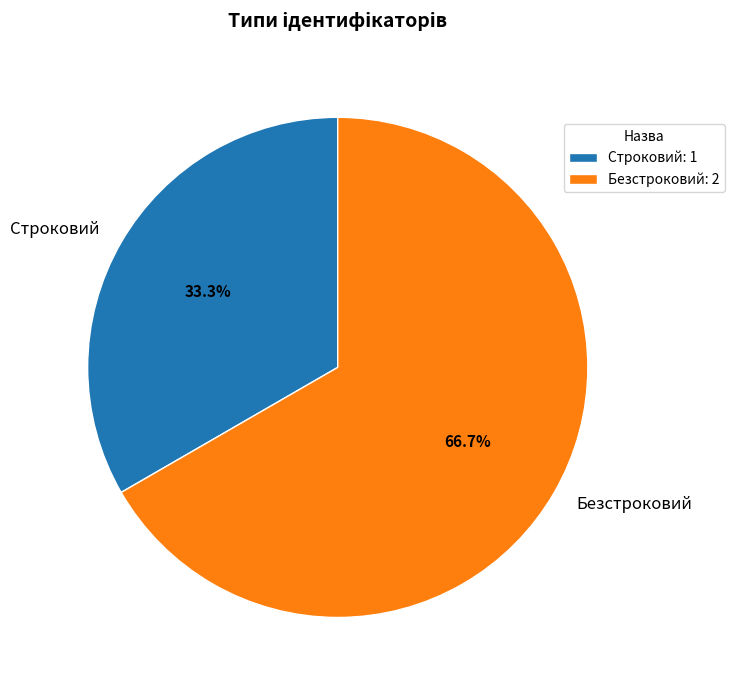

Rank the categories by value from lowest to highest.

Строковий, Безстроковий